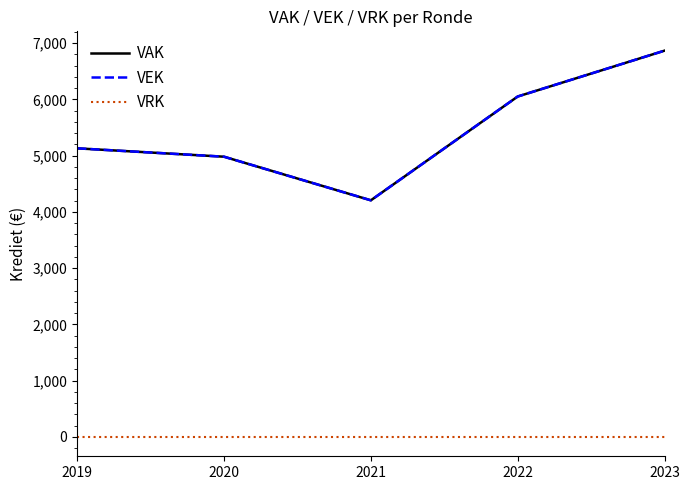

Does the chart have visible grid lines?

No